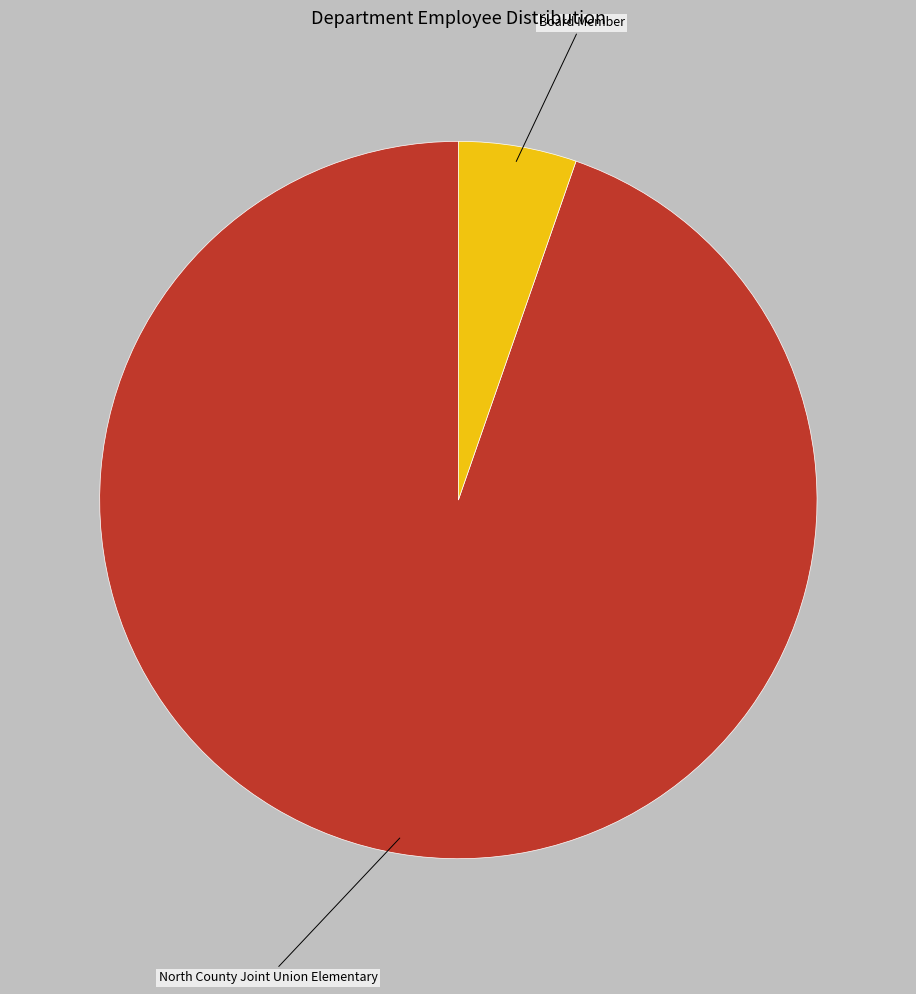

Rank the categories by value from highest to lowest.

North County Joint Union Elementary, Board Member